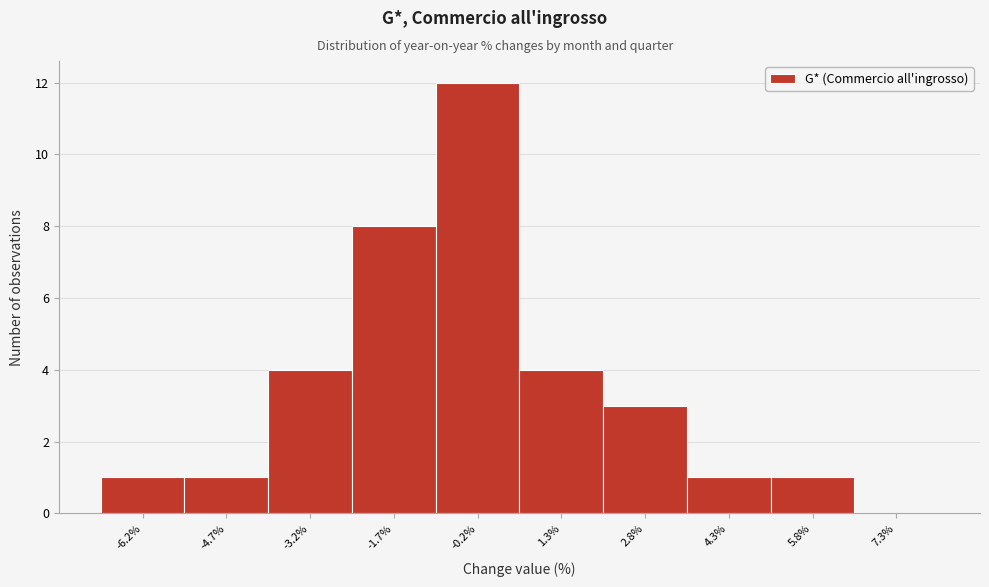

Reading left to right, transcribe this chart: for each bar, give the range it covers on the x-axis and its height. Neither the bar edges nor the heights are printed on the chart, so give them approximately, as read against the axes.

-6.9 to -5.4: 1
-5.4 to -3.9: 1
-3.9 to -2.4: 4
-2.4 to -0.9: 8
-0.9 to 0.6: 12
0.6 to 2.1: 4
2.1 to 3.6: 3
3.6 to 5.1: 1
5.1 to 6.6: 1
6.6 to 8.1: 0